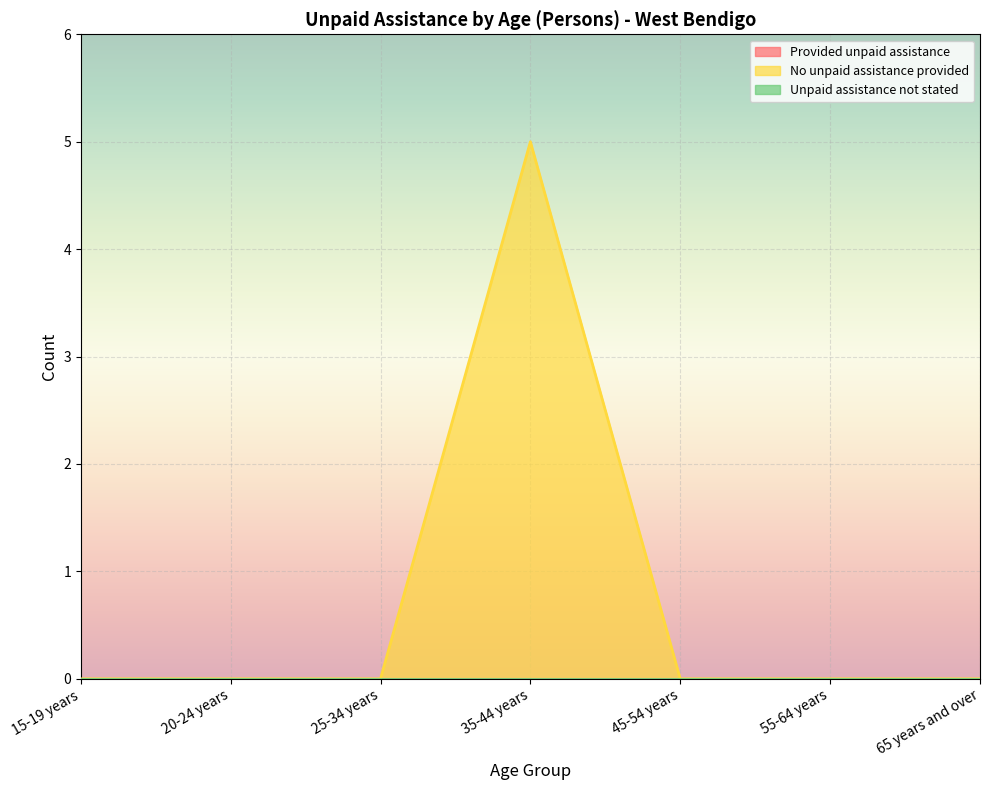

What are all the series names shown in the legend?

Provided unpaid assistance, No unpaid assistance provided, Unpaid assistance not stated